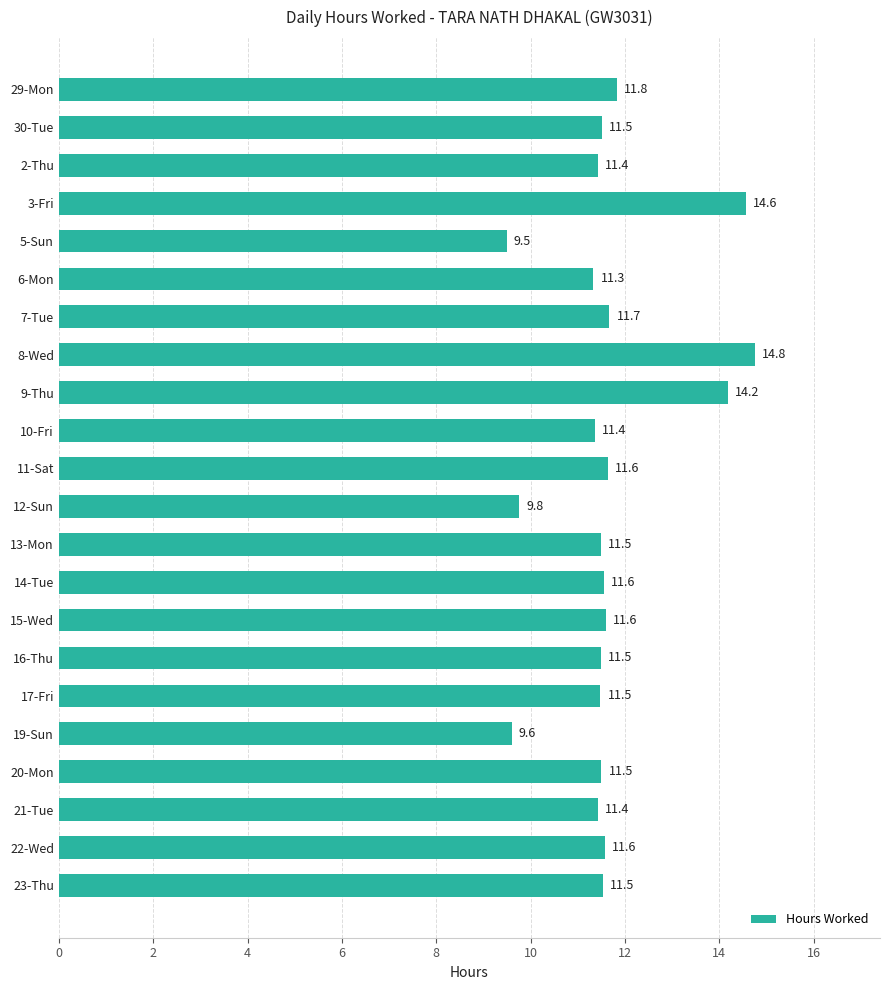

True or false: the data shows 16.2 at 6-Mon.

False